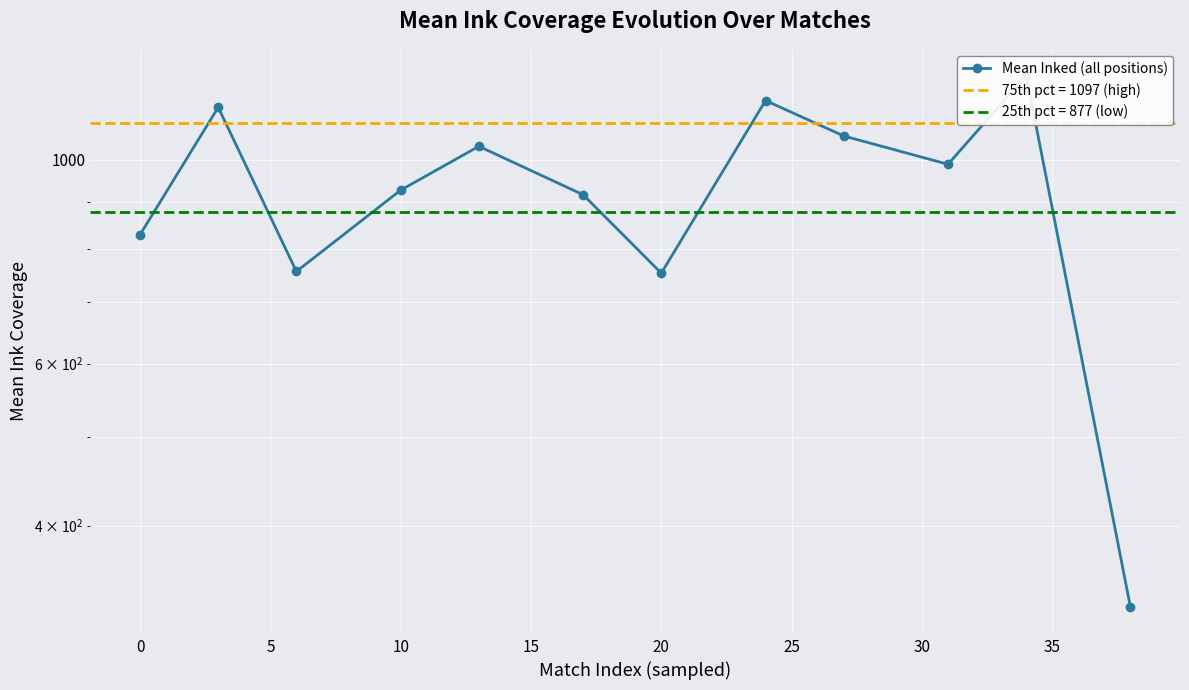

Is this an area chart (filled region under the line)?

No